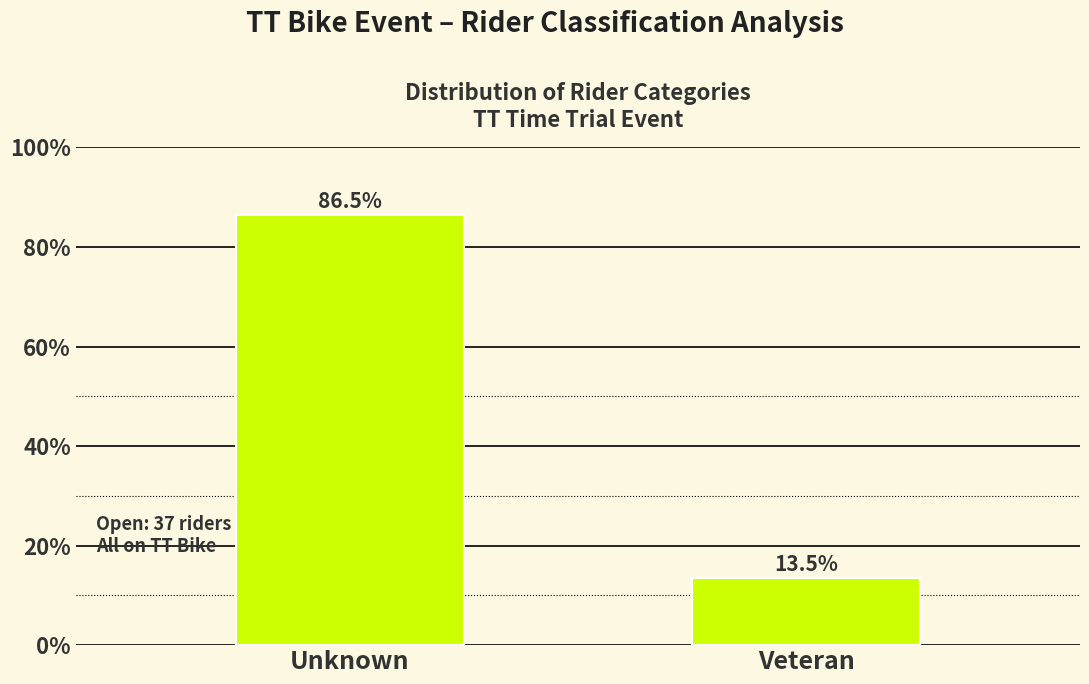

Reading left to right, list all the values displayed in this chart.

Unknown=86.5	Veteran=13.5